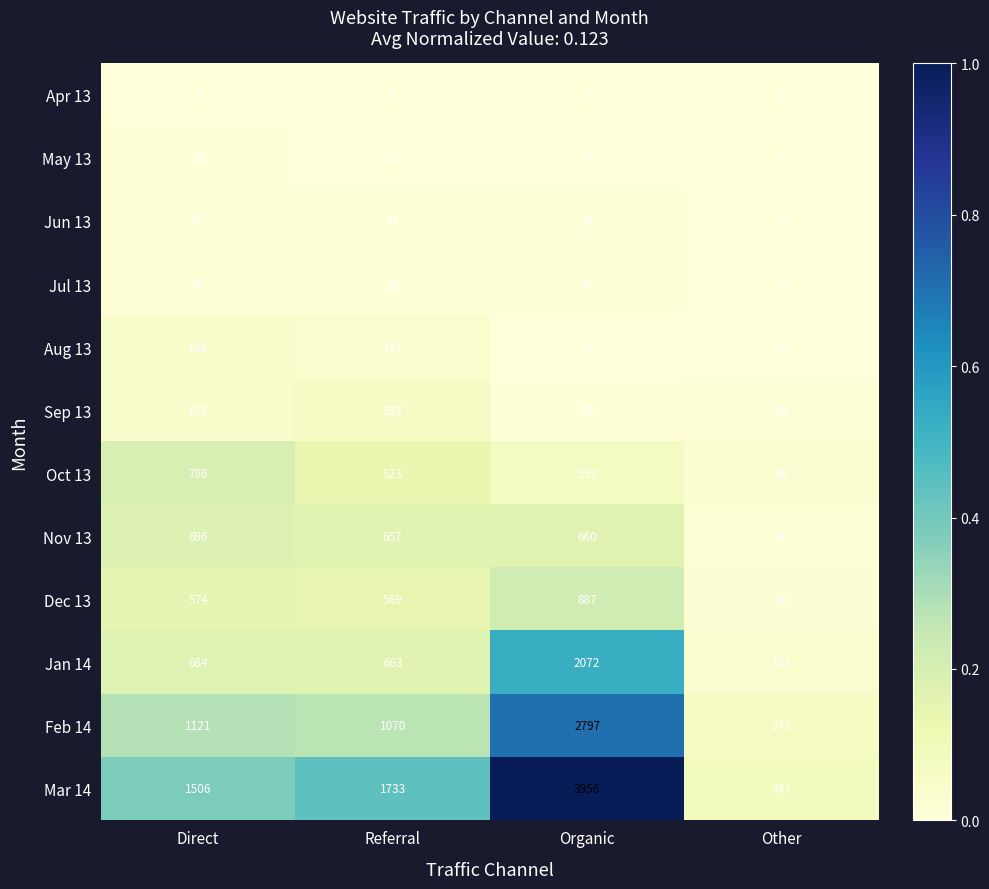

Which series has the widest spread of values?

Mar 14